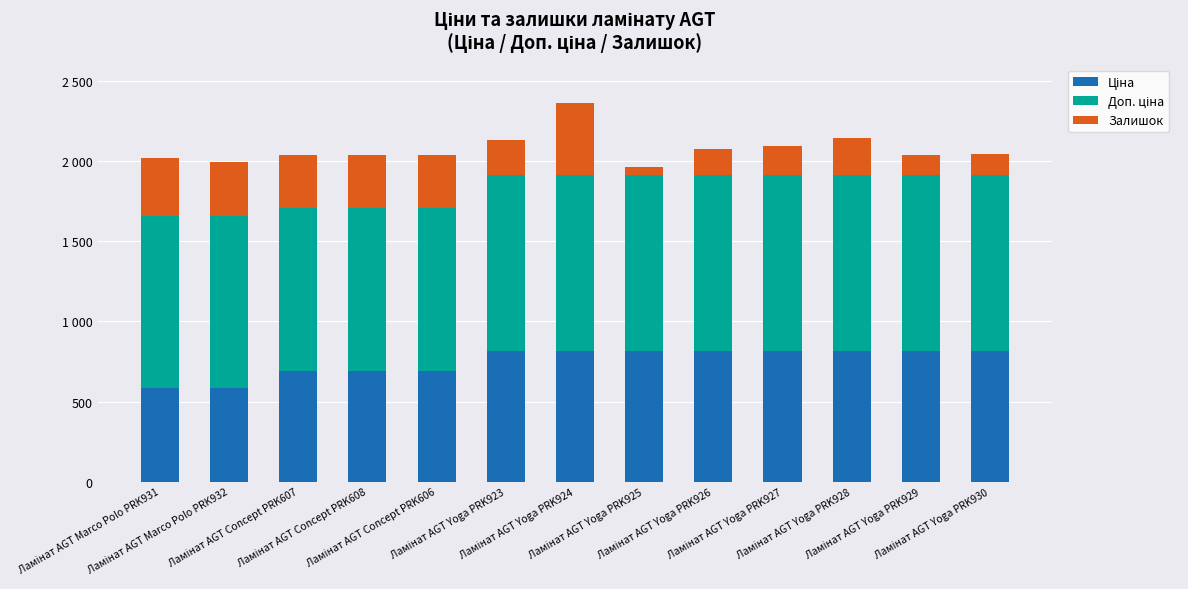

The Ціна series shows 1347.1 at Ламінат AGT Yoga PRK923. True or false?

False